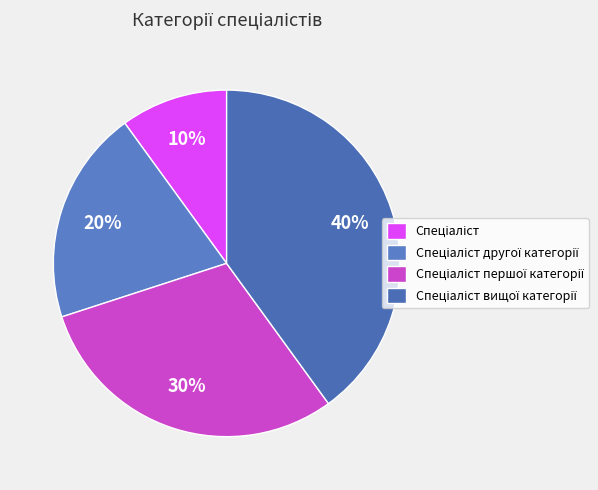

Does any single category account for the majority?

No